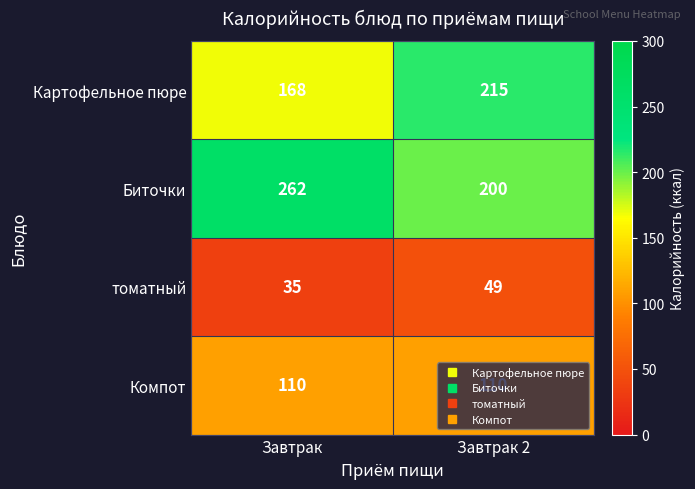

How many series are shown in this chart?

4